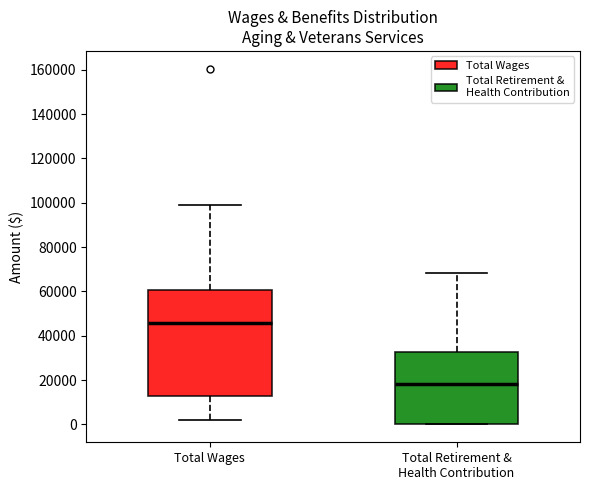

Which box is the tallest, from its lower edge to its upper edge?

Total Wages